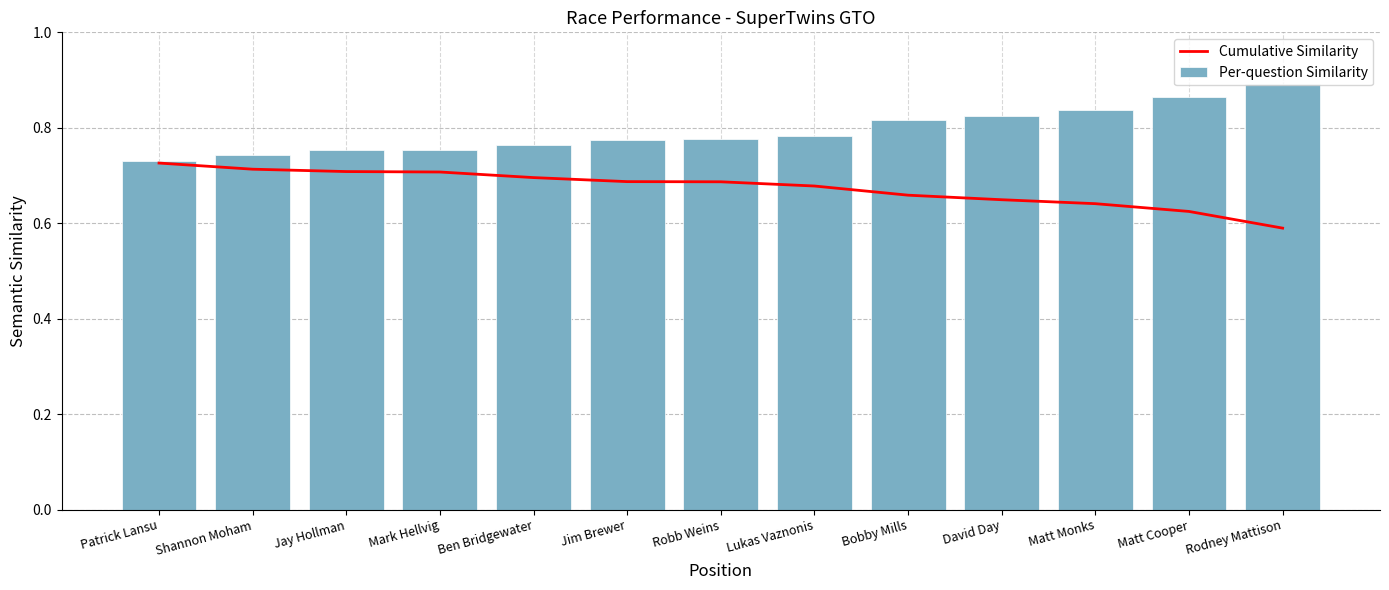

At which category is the sum across all series the highest?

Matt Cooper